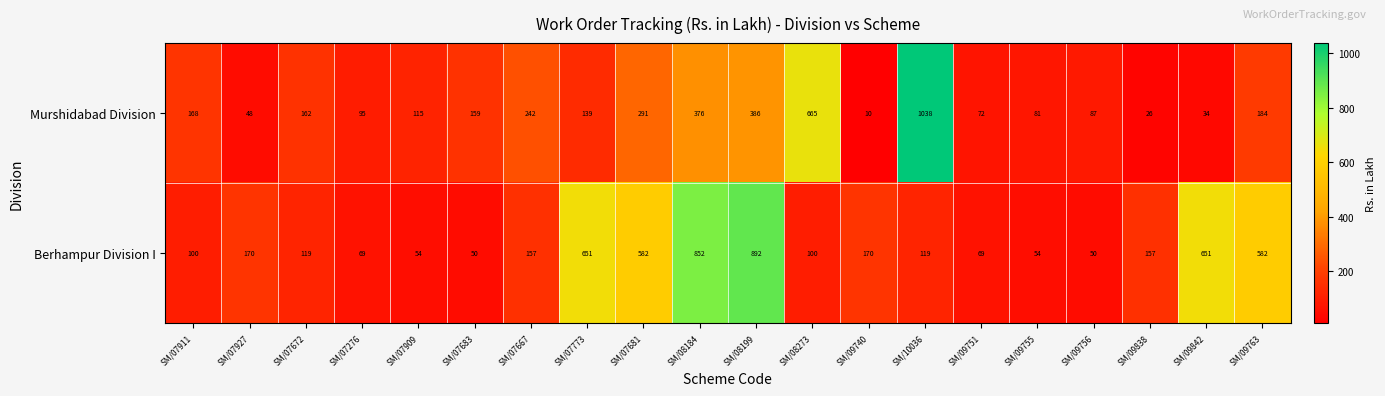

What is the average value of the Berhampur Division I series?

282